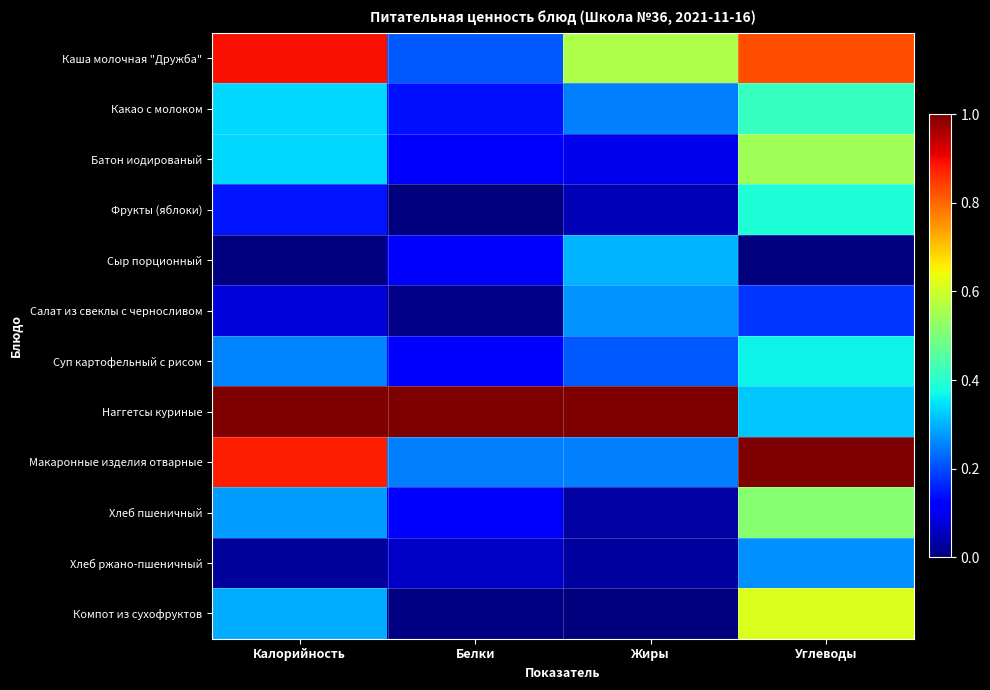

What is the total value across all series at Калорийность?

4.5